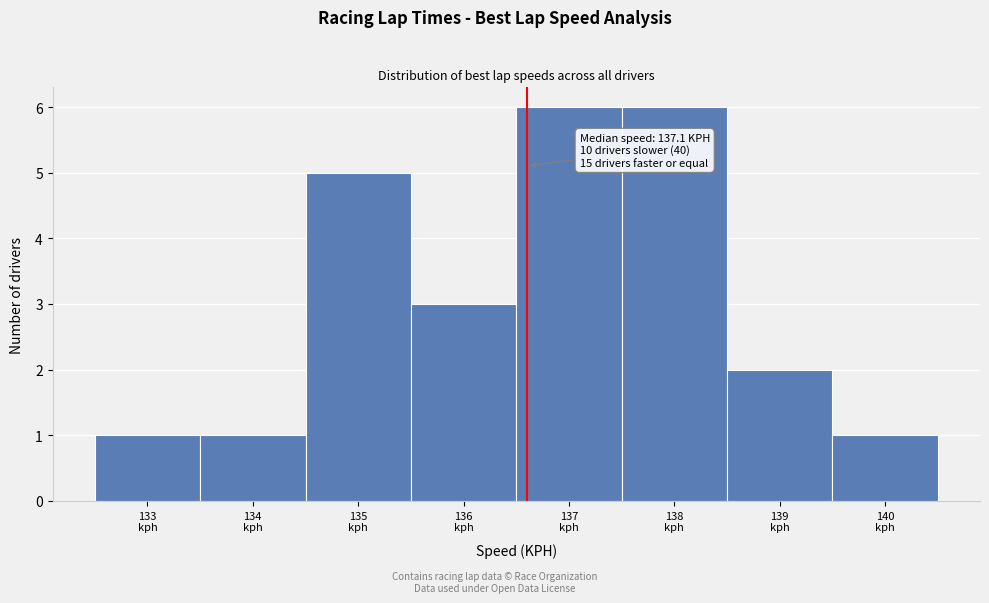

Reading left to right, list all the values displayed in this chart.

1	1	5	3	6	6	2	1